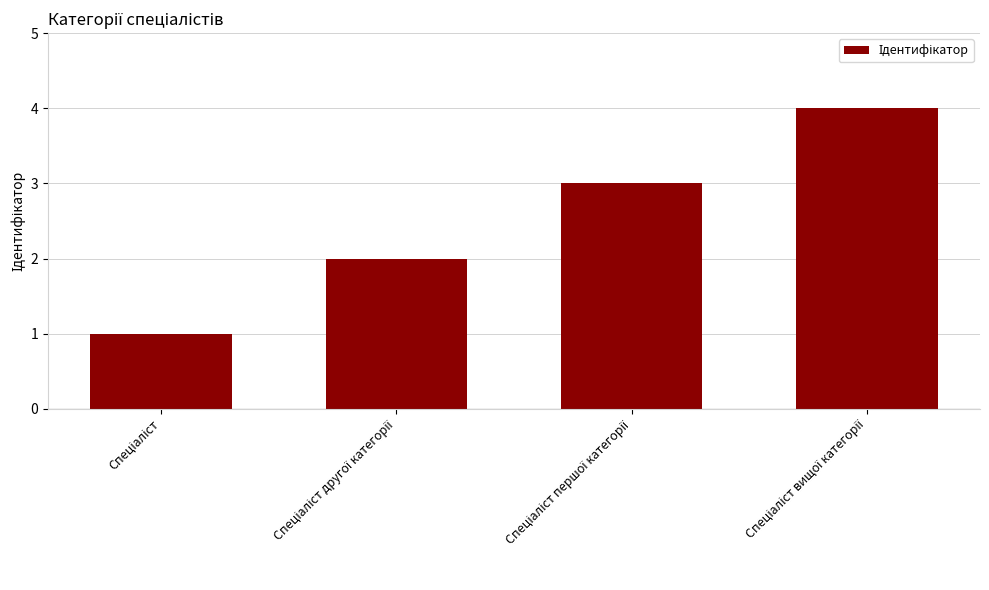

What is the maximum value shown in the chart?

4